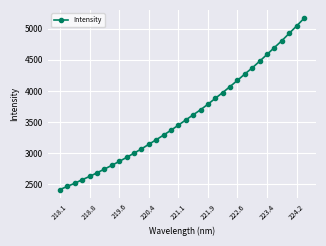

What is the smallest value displayed?

2417.6